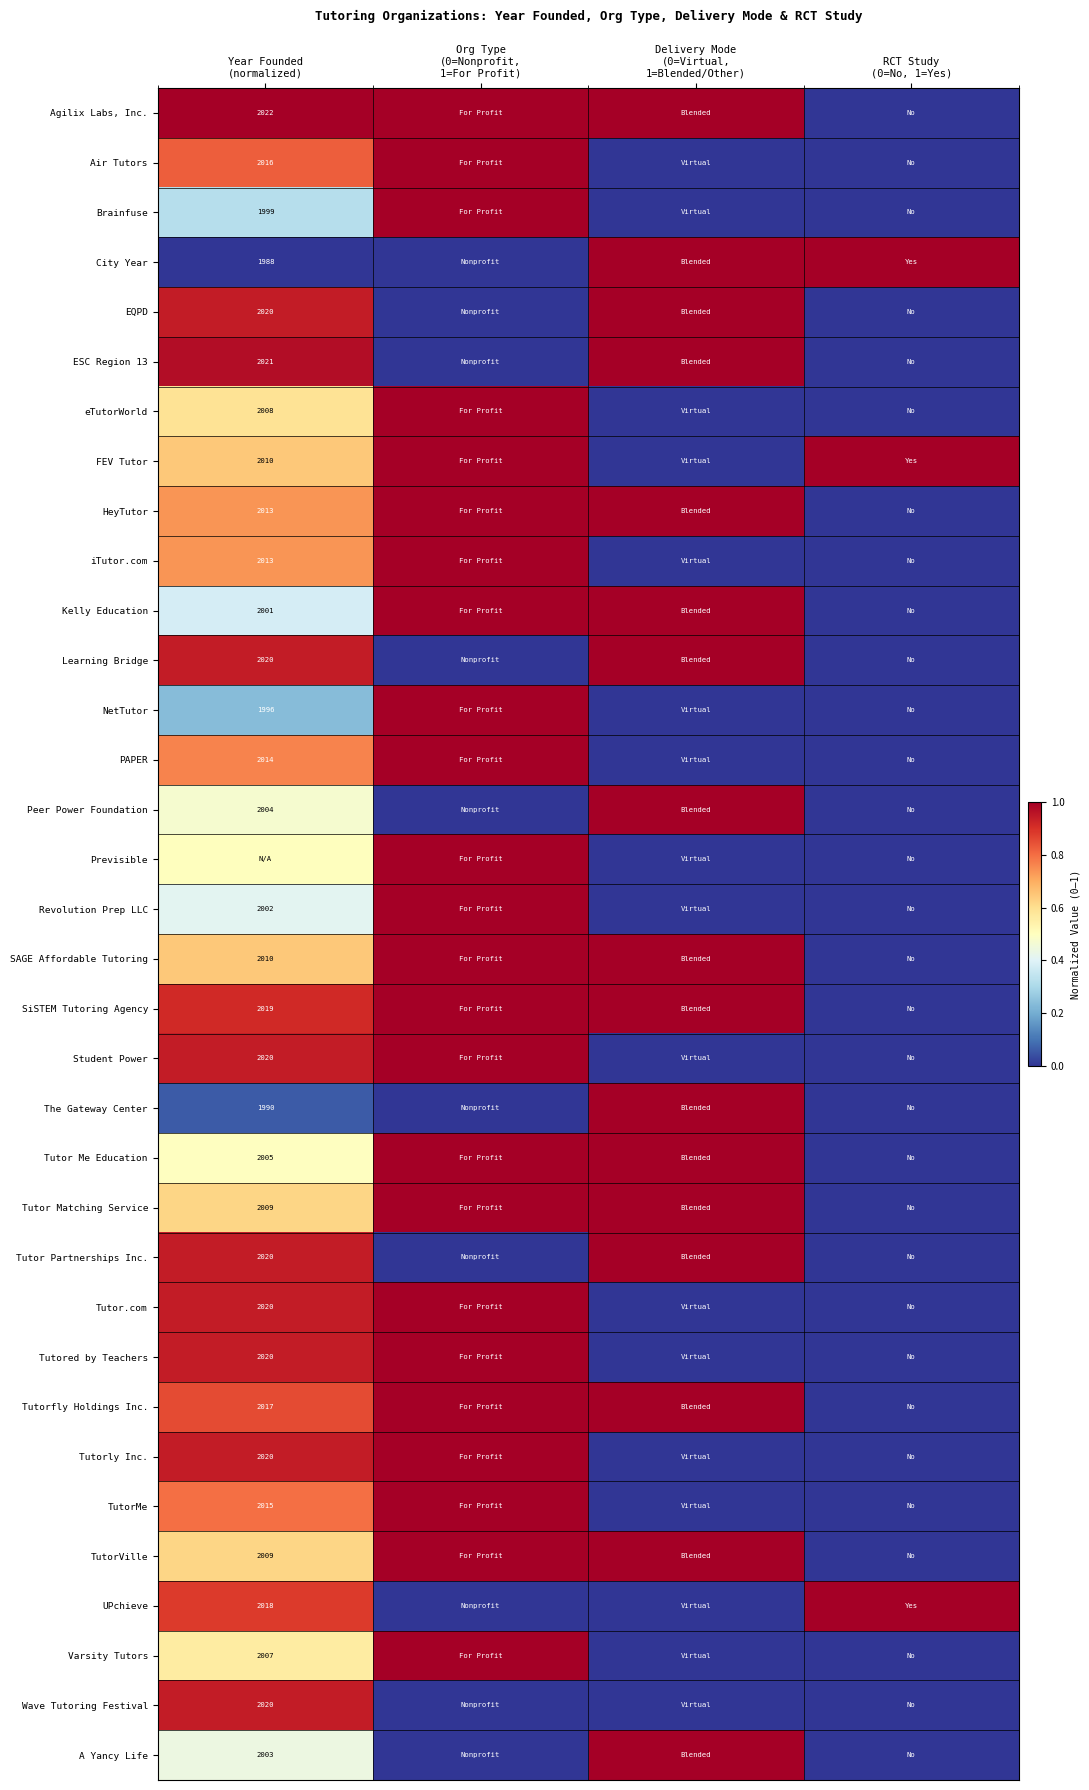

What is the difference between the second highest and minimum values in the FEV Tutor series?

1.0